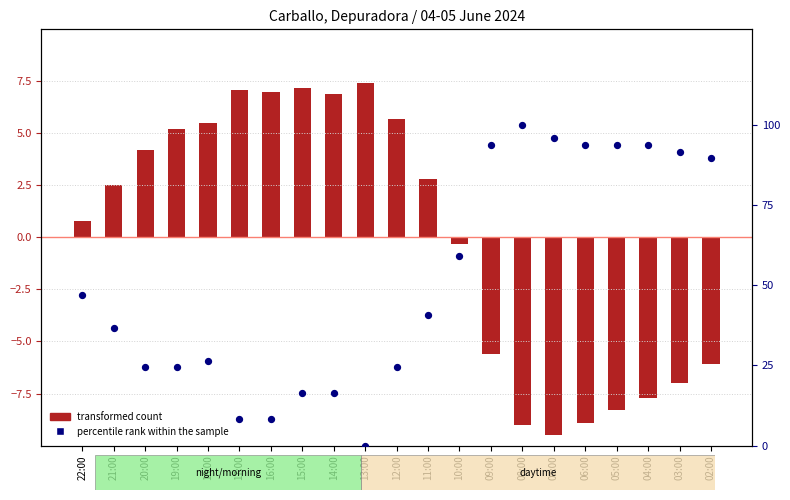

At which category is the sum across all series the highest?

08:00